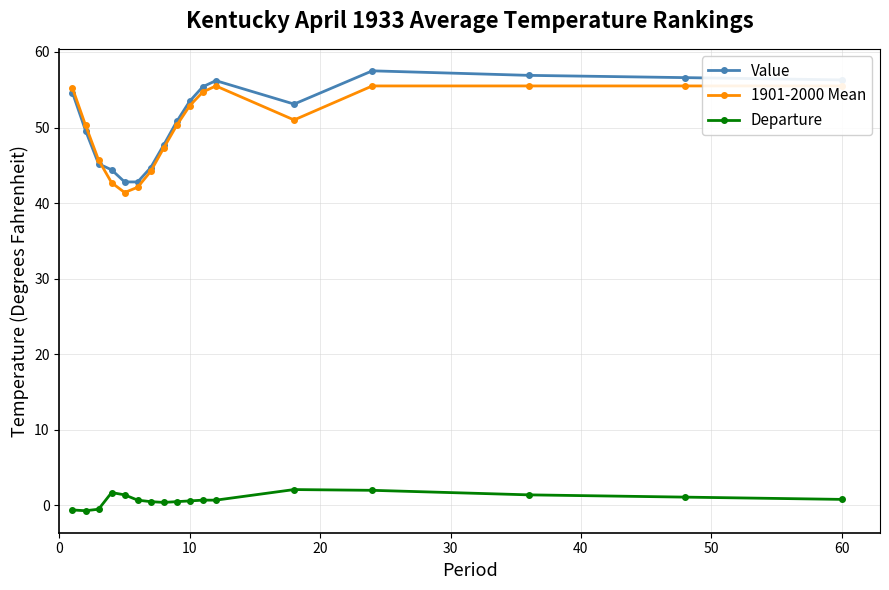

What is the lowest value of the Value series?

42.8